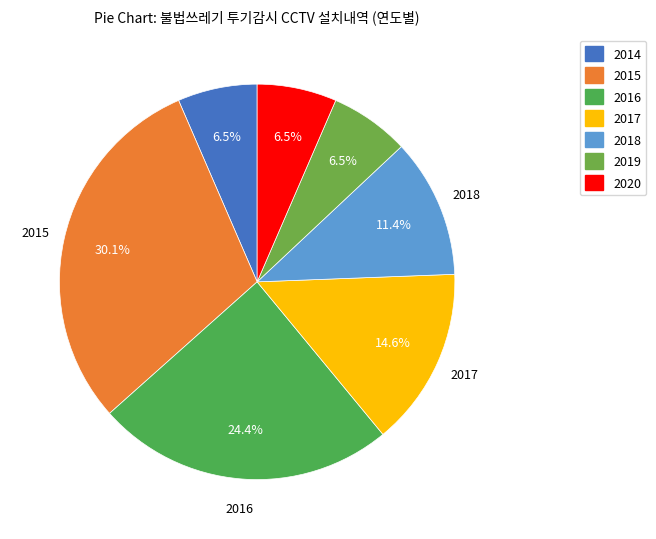

Rank the categories by value from lowest to highest.

2014, 2019, 2020, 2018, 2017, 2016, 2015